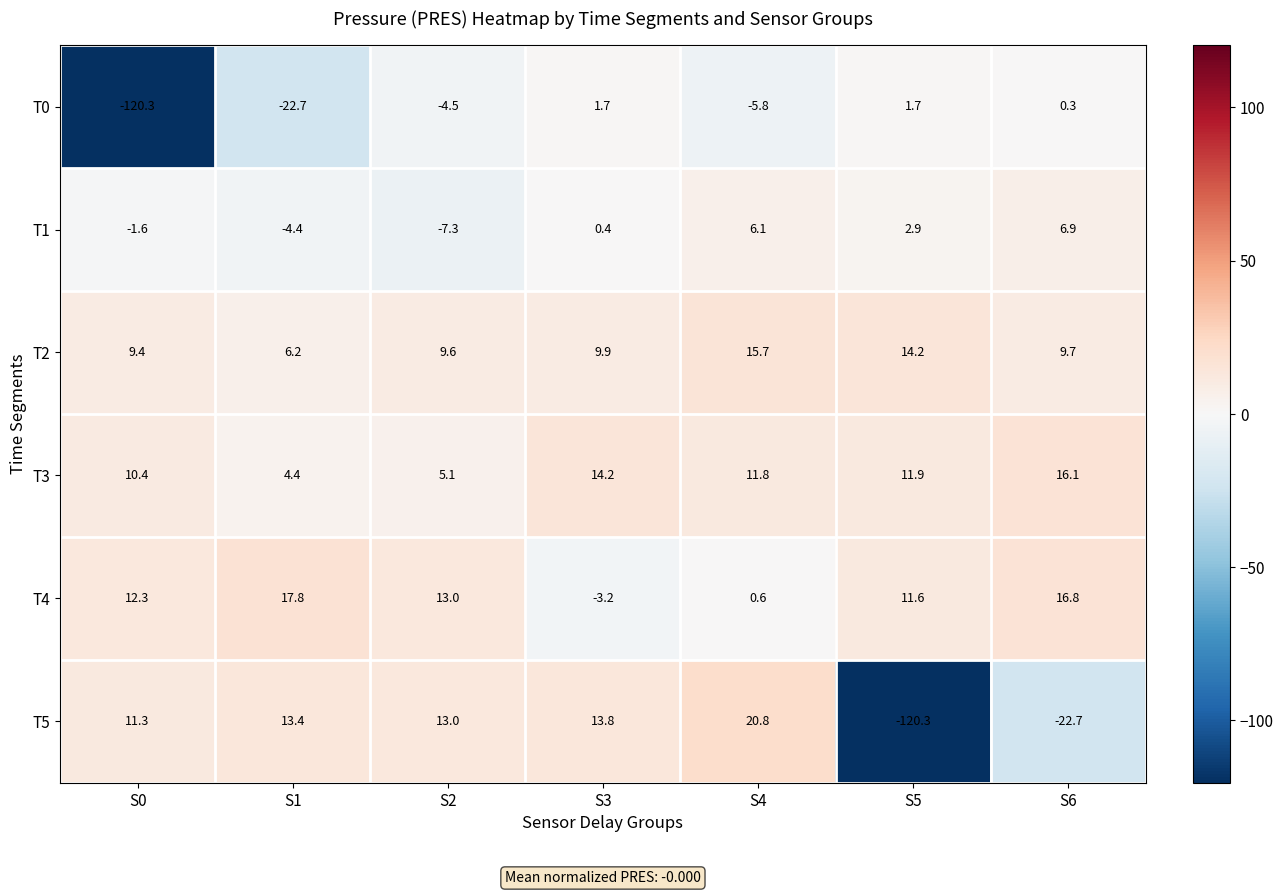

The value of T0 at S4 is -3.2. True or false?

False